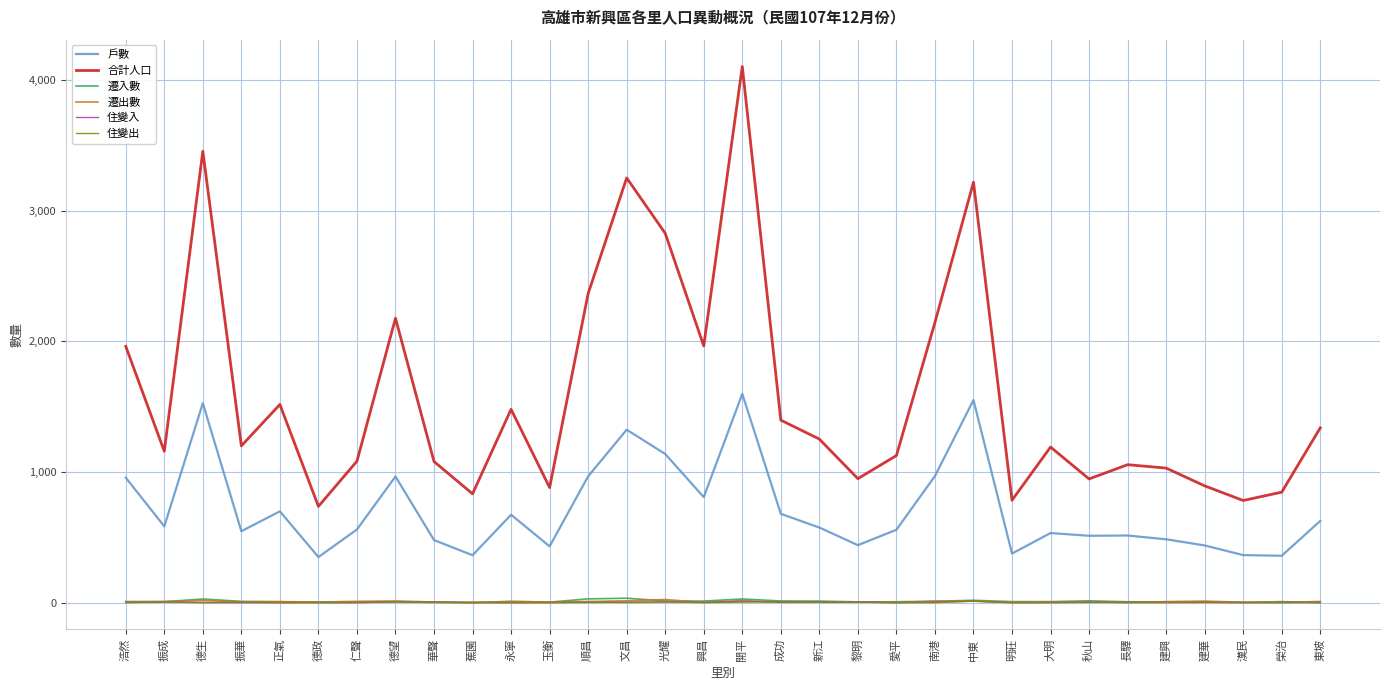

Which series has the widest spread of values?

合計人口